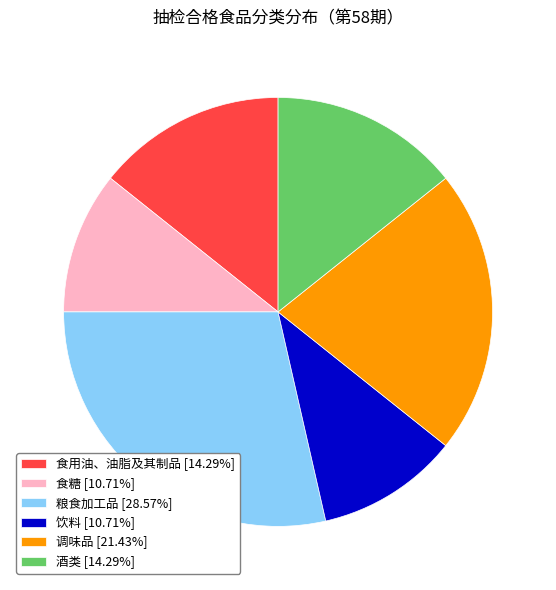

What is the largest slice in the pie chart?

粮食加工品